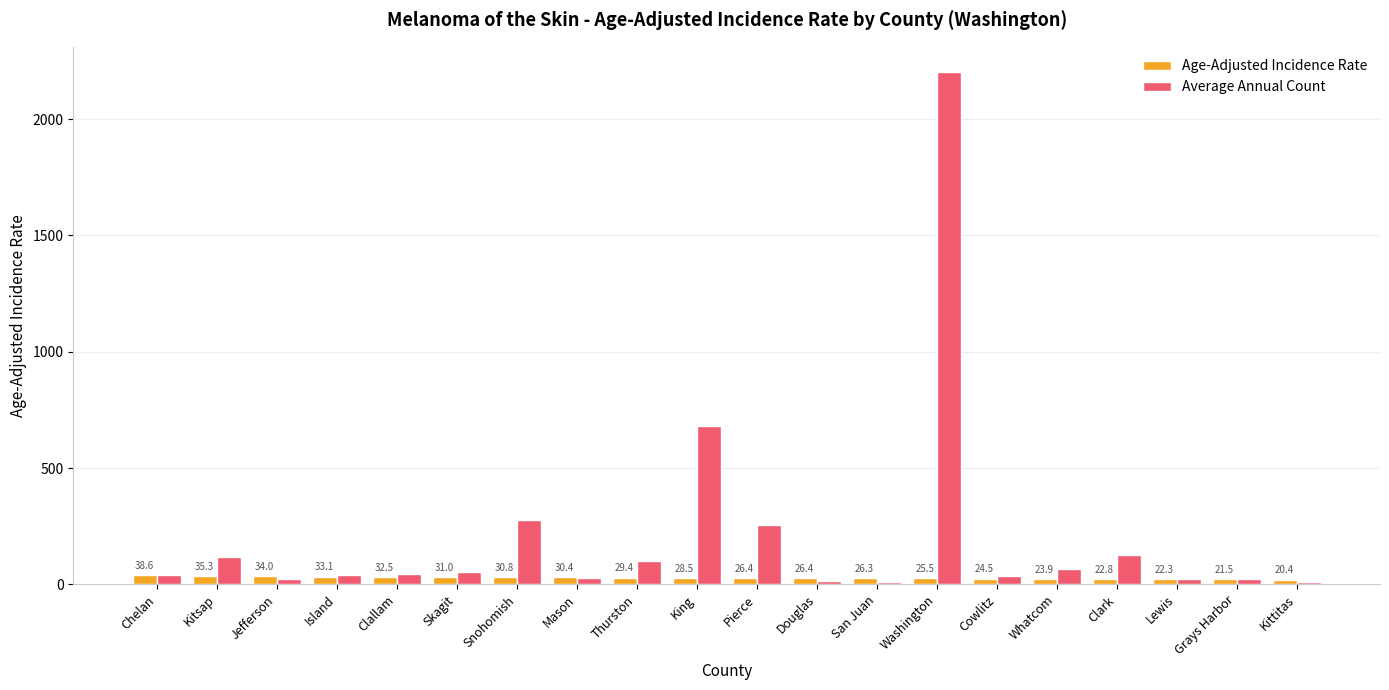

What position from the left is Grays Harbor?

19